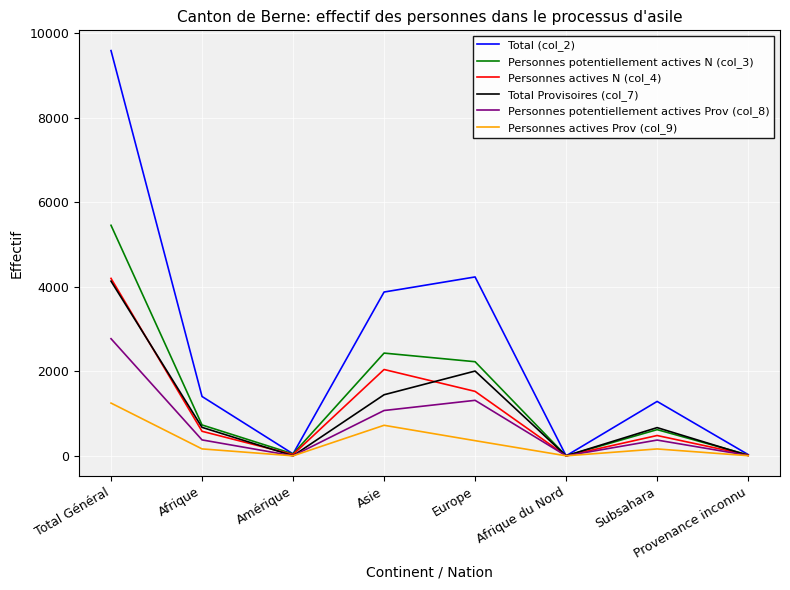

What is the maximum value shown in the chart?

9594